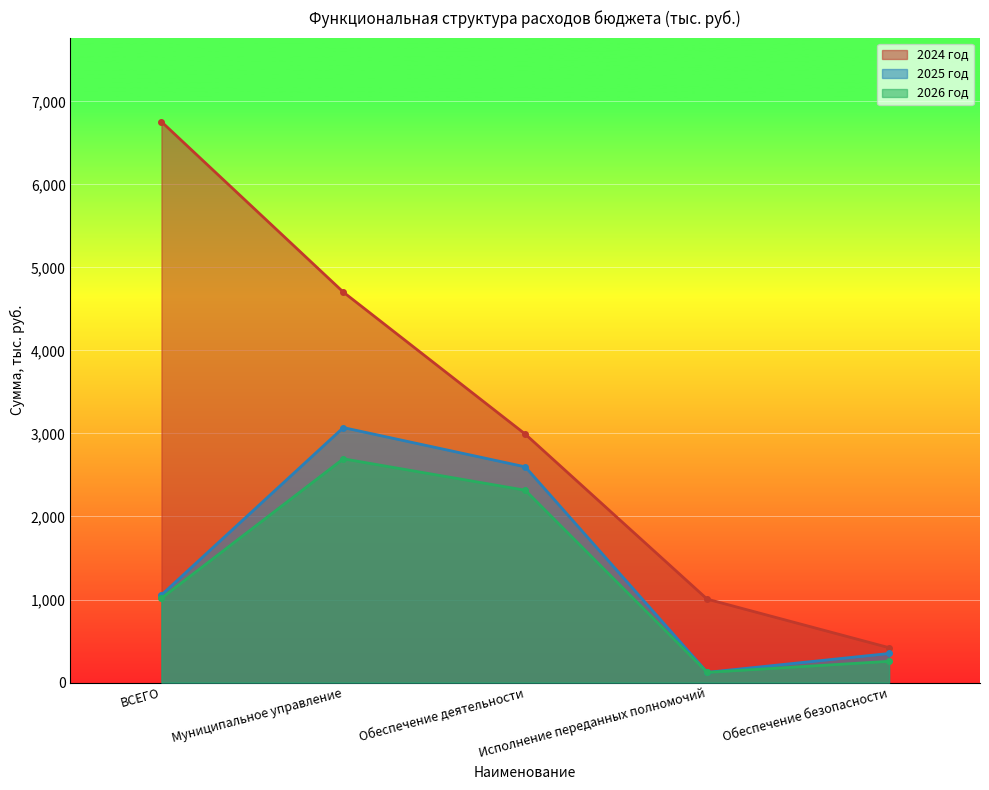

What is the label of the 5th point from the left?

Обеспечение безопасности